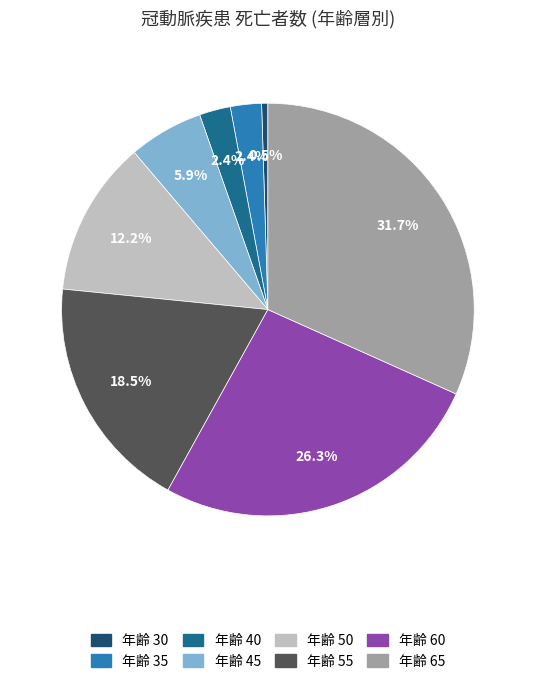

How many segments does this pie chart have?

8